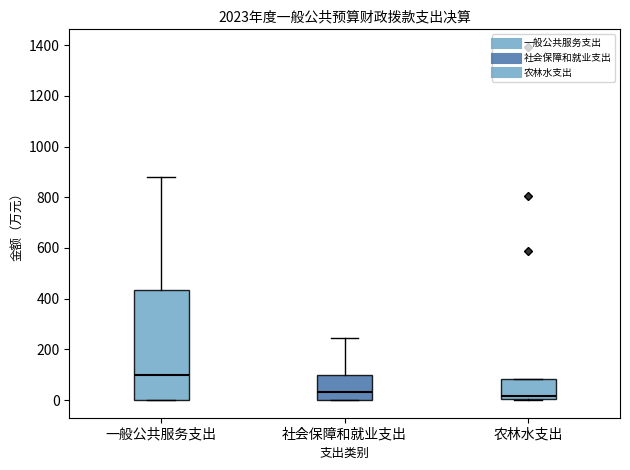

Which box is the tallest, from its lower edge to its upper edge?

一般公共服务支出